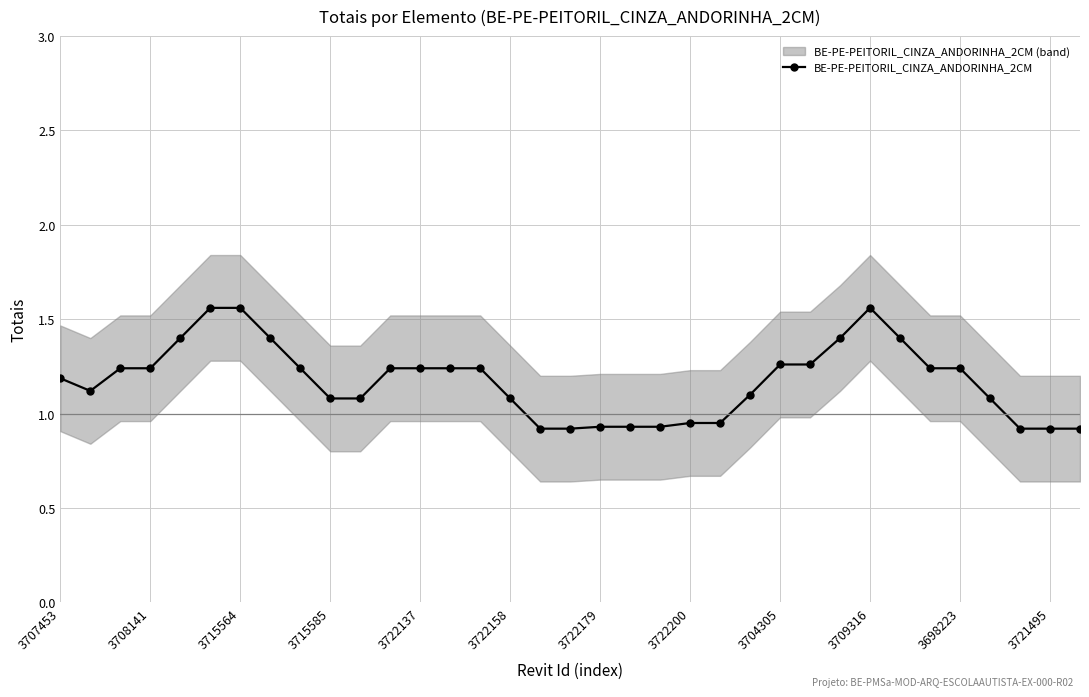

Count the number of data series in this chart.

1